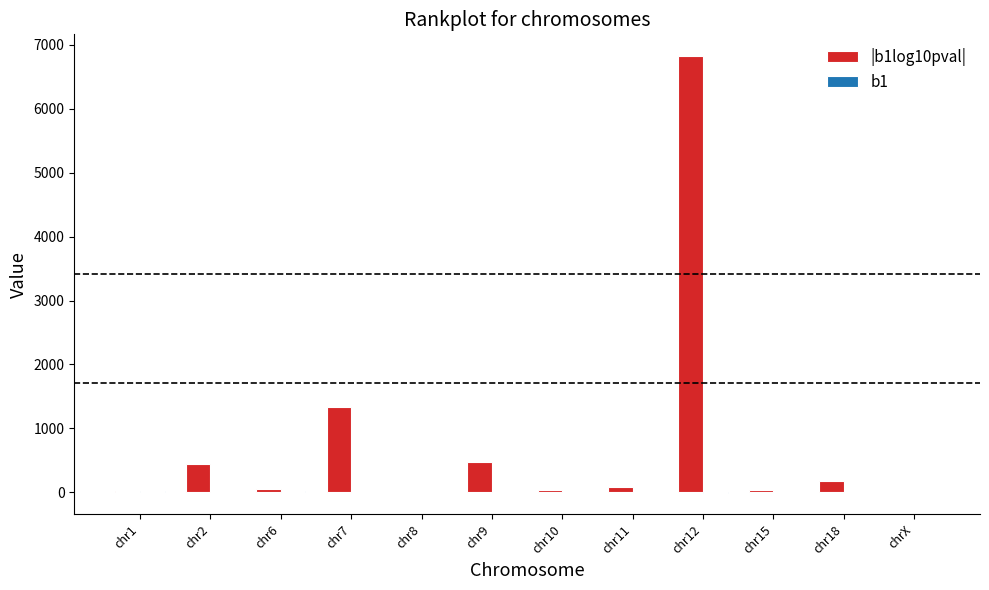

Count the number of data series in this chart.

2